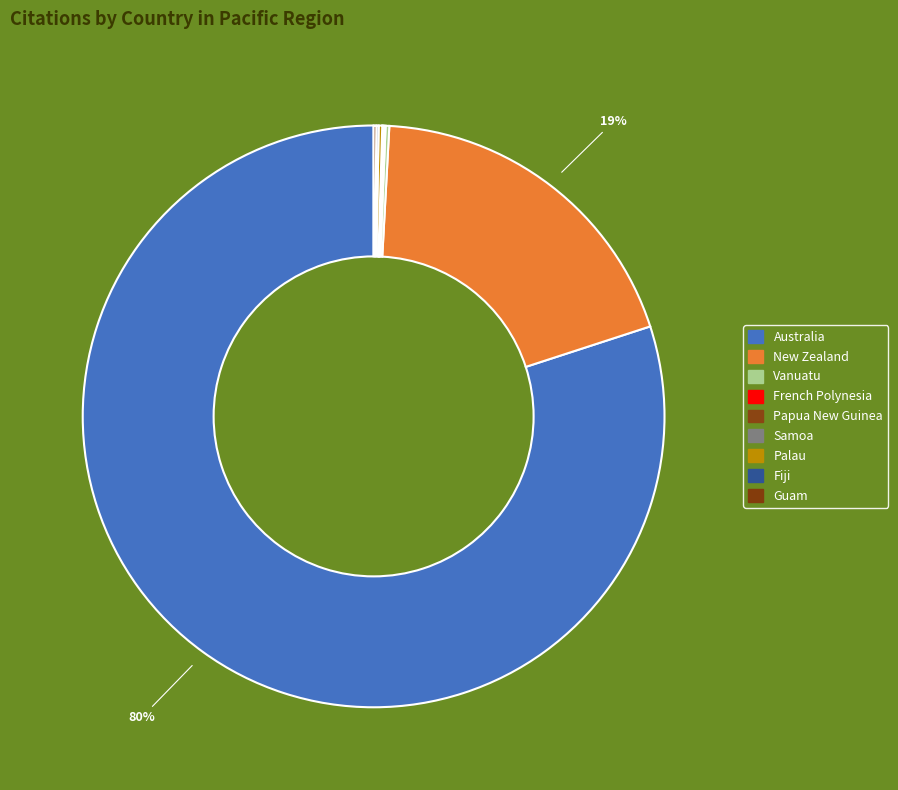

Approximately how many times larger is the value at Fiji compared to French Polynesia?

1.4